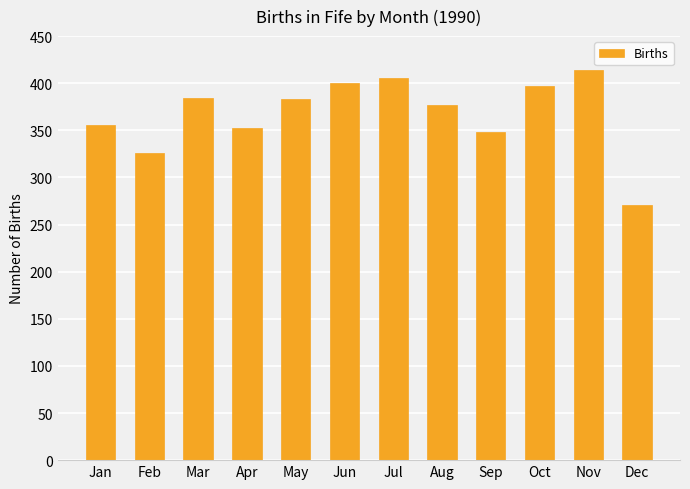

Which has a higher value, Mar or Apr?

Mar